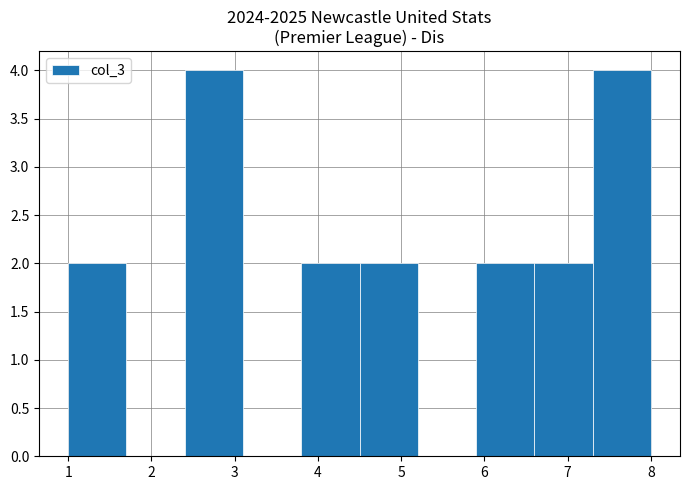

Reading left to right, list every bar in this chart as the range it spans on the x-axis followed by its height. The values are not printed on the chart, so give them approximately, as read against the axis.

1.0 to 1.7: 2
1.7 to 2.4: 0
2.4 to 3.1: 4
3.1 to 3.8: 0
3.8 to 4.5: 2
4.5 to 5.2: 2
5.2 to 5.9: 0
5.9 to 6.6: 2
6.6 to 7.3: 2
7.3 to 8.0: 4